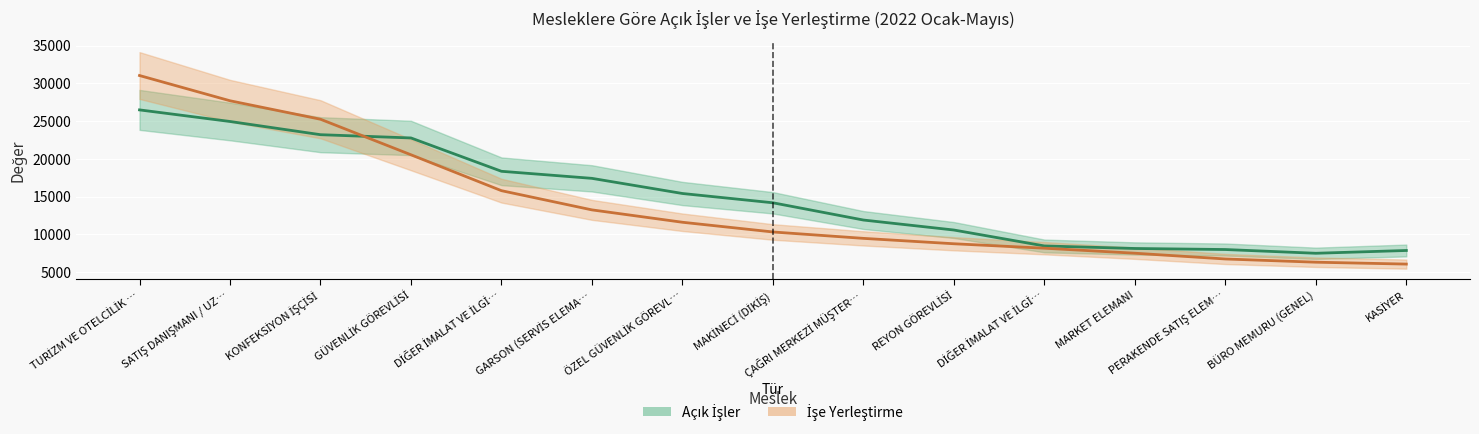

What is the difference between the highest and lowest values at DİĞER İMALAT VE İLGİLİ İŞÇİLER (MAKİNE)?

1528